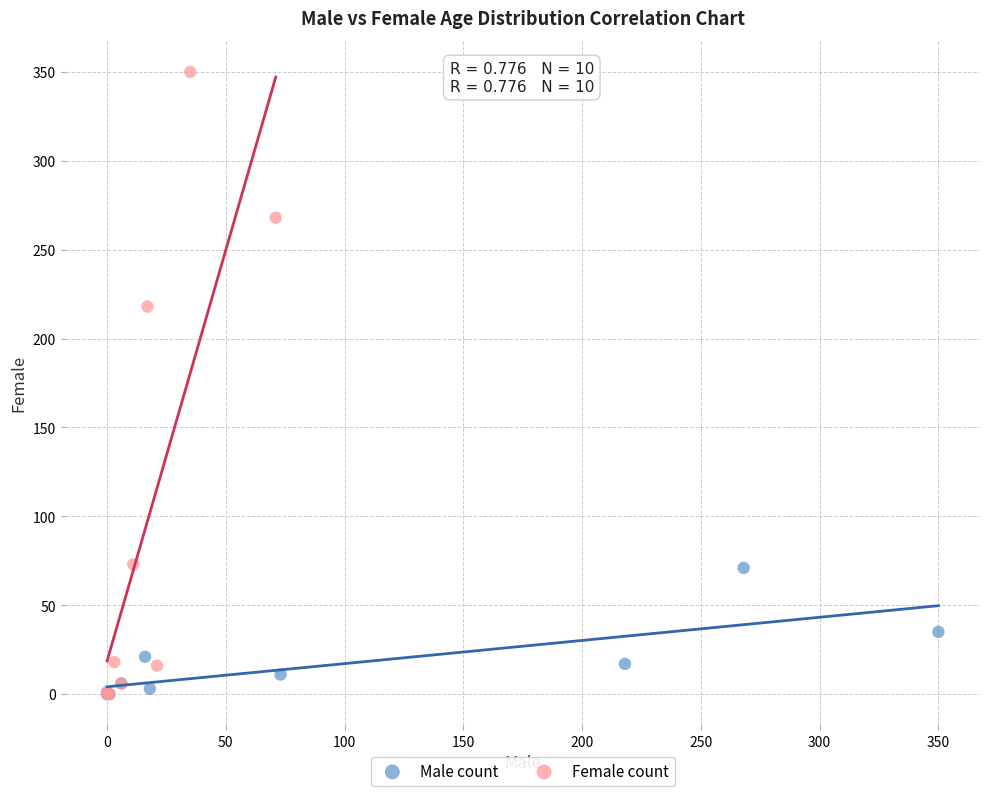

Which series has the largest Y range (max minus min)?

Female count